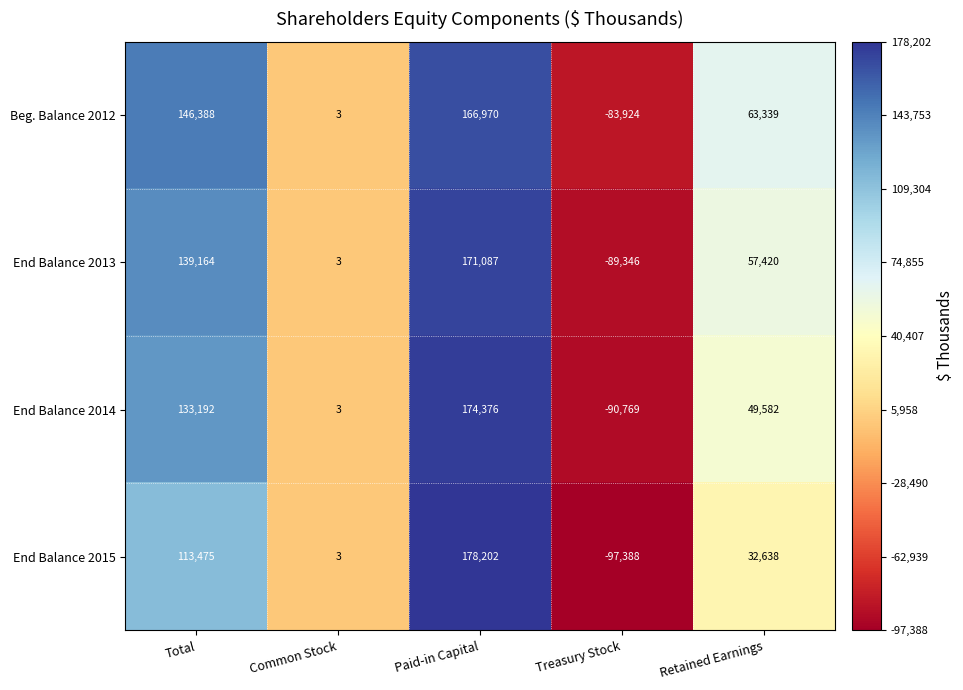

Which series has the widest spread of values?

End Balance 2015